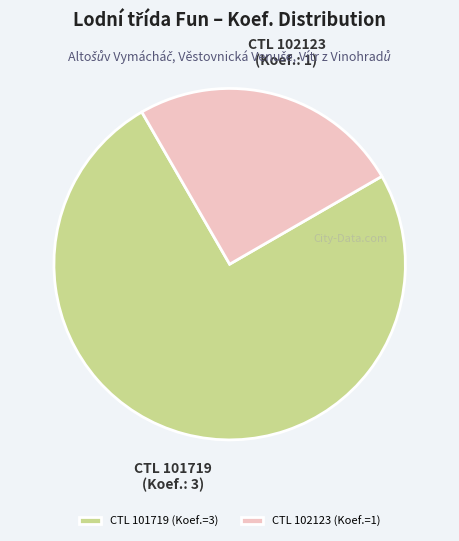

True or false: CTL 101719 (Koef.=3) accounts for 85% of the total.

False